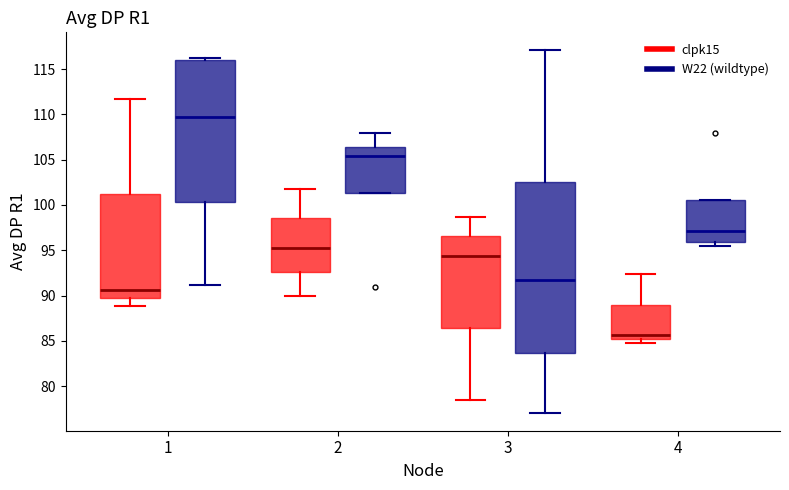

Reading left to right, transcribe this box plot: for each box, give where its median line is, the range the box spans, and where its two whiskers end, as read against the y-axis. The values are not printed on the chart, so give them approximately, as read against the axis.

1 (clpk15): median 90.5, box 89.5 to 101.0, whiskers 89.0 to 112.0
1 (W22 (wildtype)): median 109.5, box 100.5 to 116.0, whiskers 91.0 to 116.0 (just above the box's upper edge)
2 (clpk15): median 95.5, box 92.5 to 98.5, whiskers 90.0 to 102.0
2 (W22 (wildtype)): median 105.5, box 101.5 to 106.5, whiskers 101.5 to 108.0
3 (clpk15): median 94.5, box 86.5 to 96.5, whiskers 78.5 to 98.5
3 (W22 (wildtype)): median 91.5, box 83.5 to 102.5, whiskers 77.0 to 117.0
4 (clpk15): median 85.5, box 85.0 to 89.0, whiskers 85.0 (just below the box's lower edge) to 92.5
4 (W22 (wildtype)): median 97.0, box 96.0 to 100.5, whiskers 95.5 to 100.5